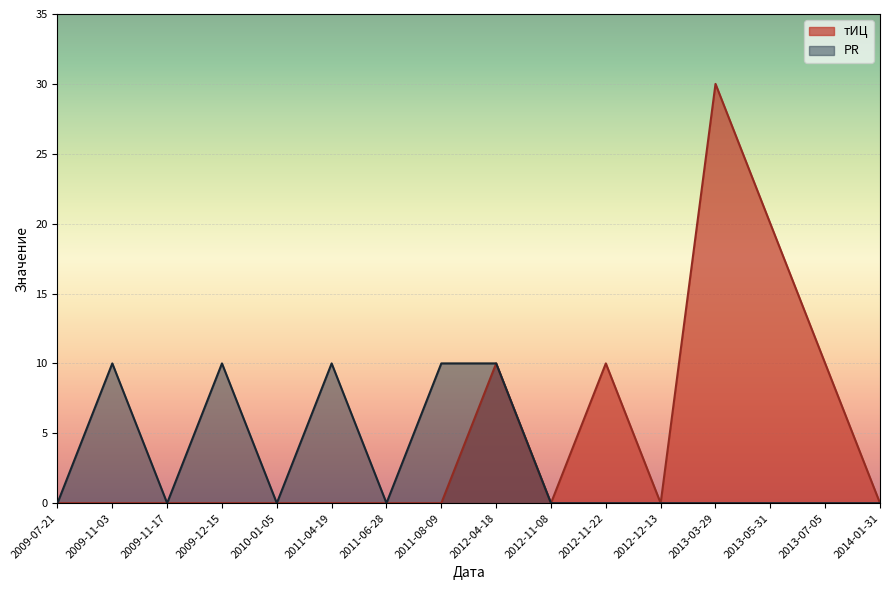

What is the difference between the second highest and minimum values in the тИЦ series?

20